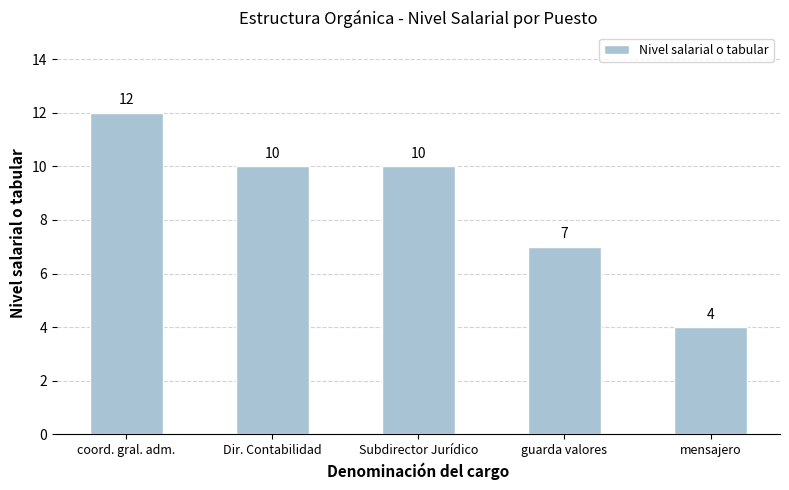

What is the ratio of the value at Subdirector Jurídico to the value at mensajero?

2.5